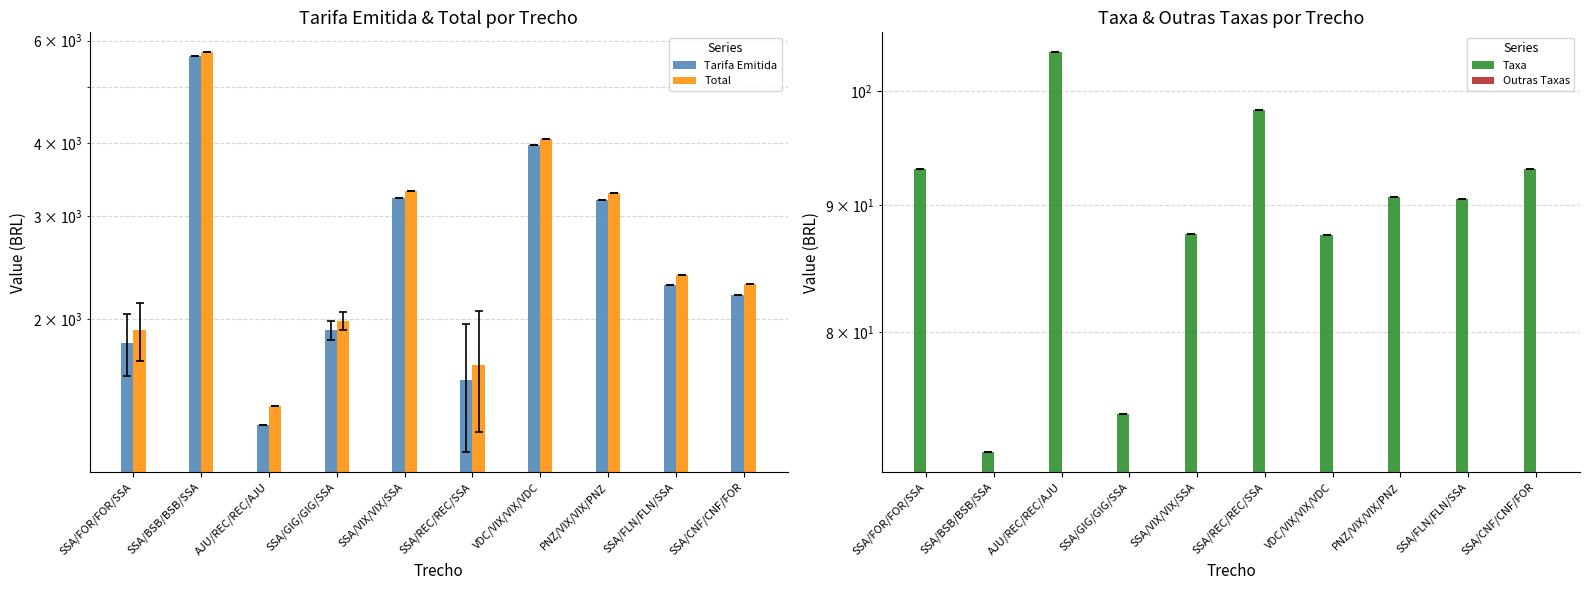

The Outras Taxas series shows 0.0 at AJU/REC/REC/AJU. True or false?

True